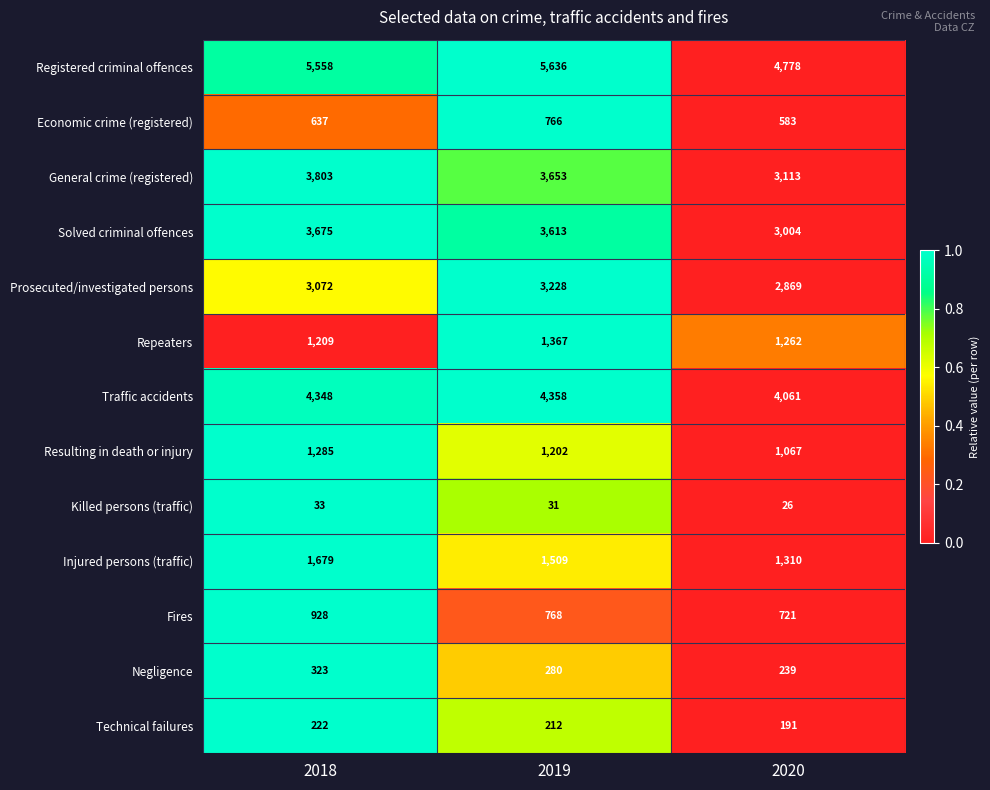

Which series has the widest spread of values?

Registered criminal offences